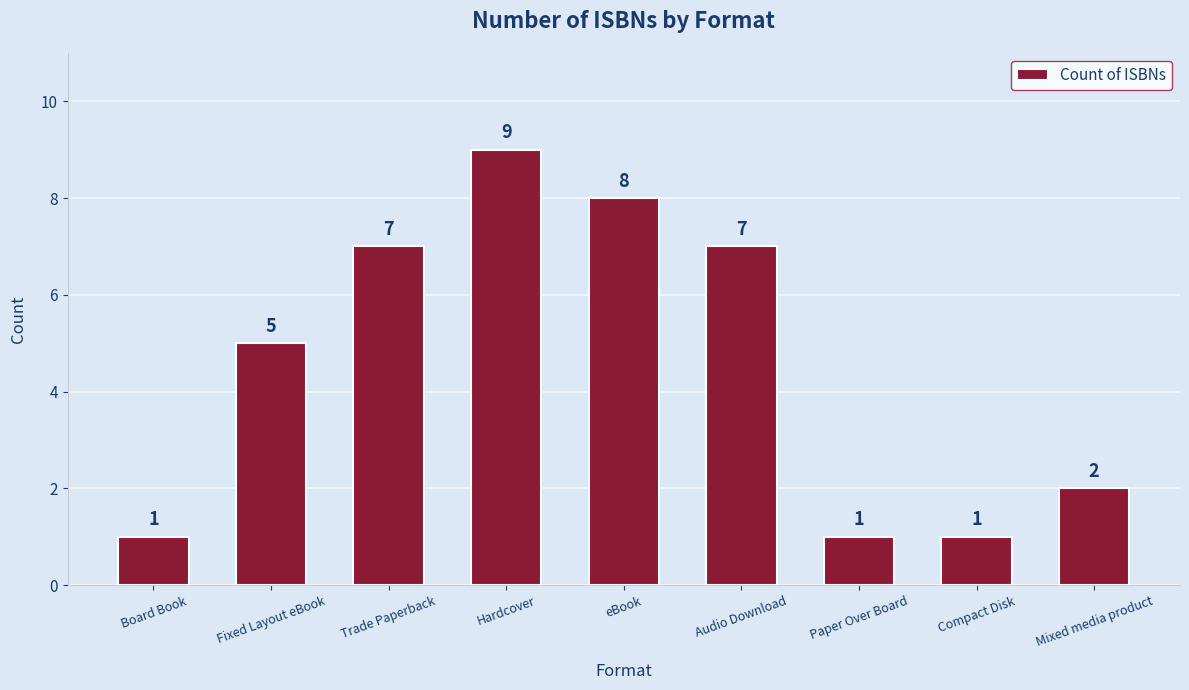

Is it true that the value at Compact Disk is 2?

False